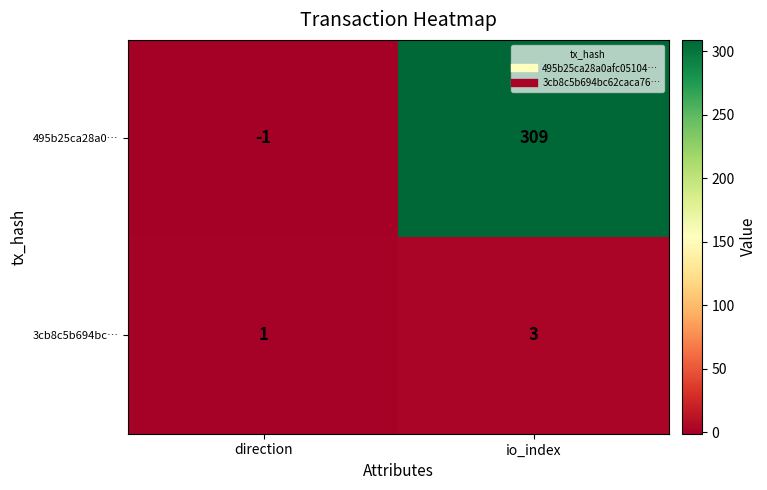

Which label corresponds to the largest value in the chart?

io_index